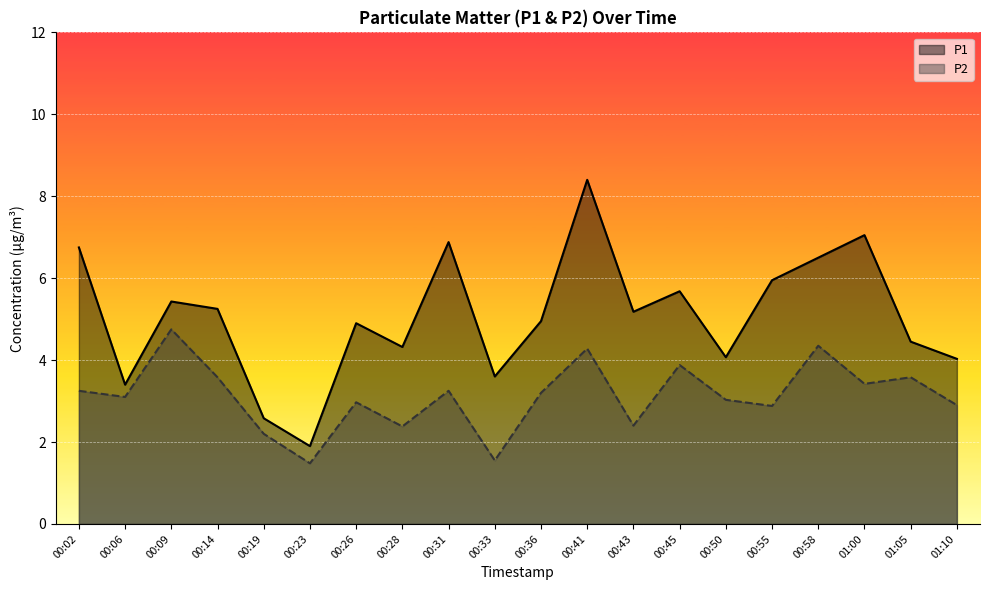

Which series has the largest total across all categories?

P1